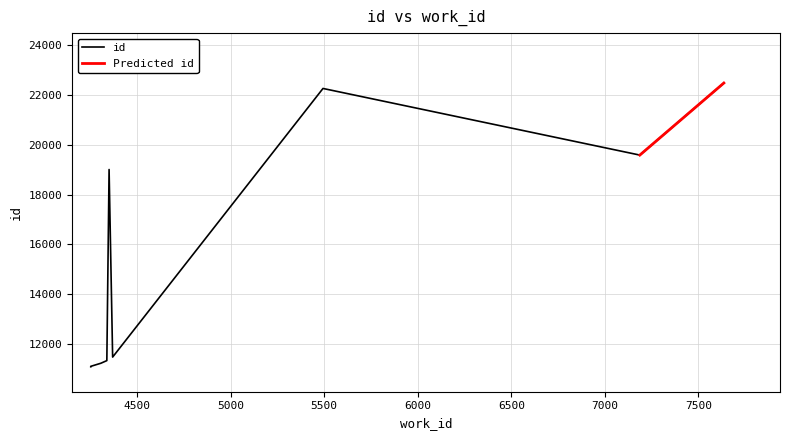

At which label is the value closest to 16783?

4351